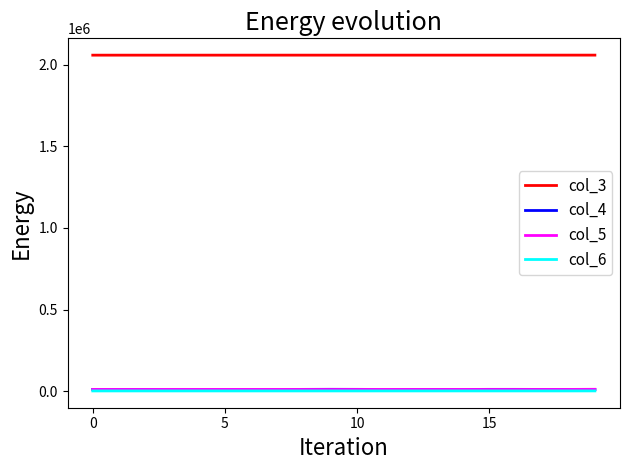

Which series has the largest total across all categories?

col_3